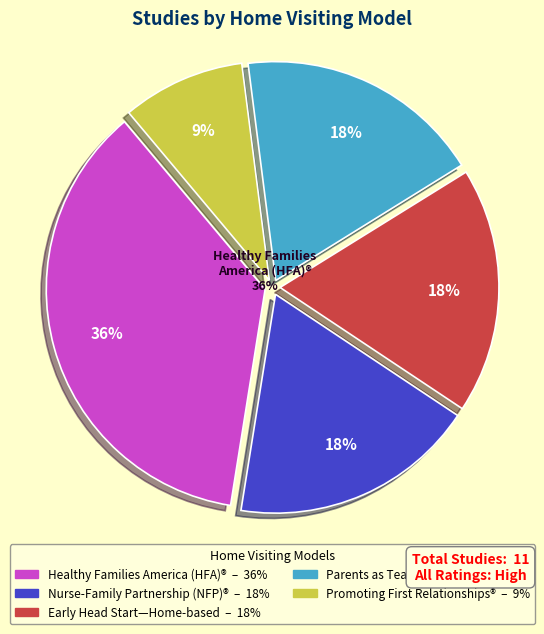

Is it true that Healthy Families America (HFA)® is 36% of the pie?

True